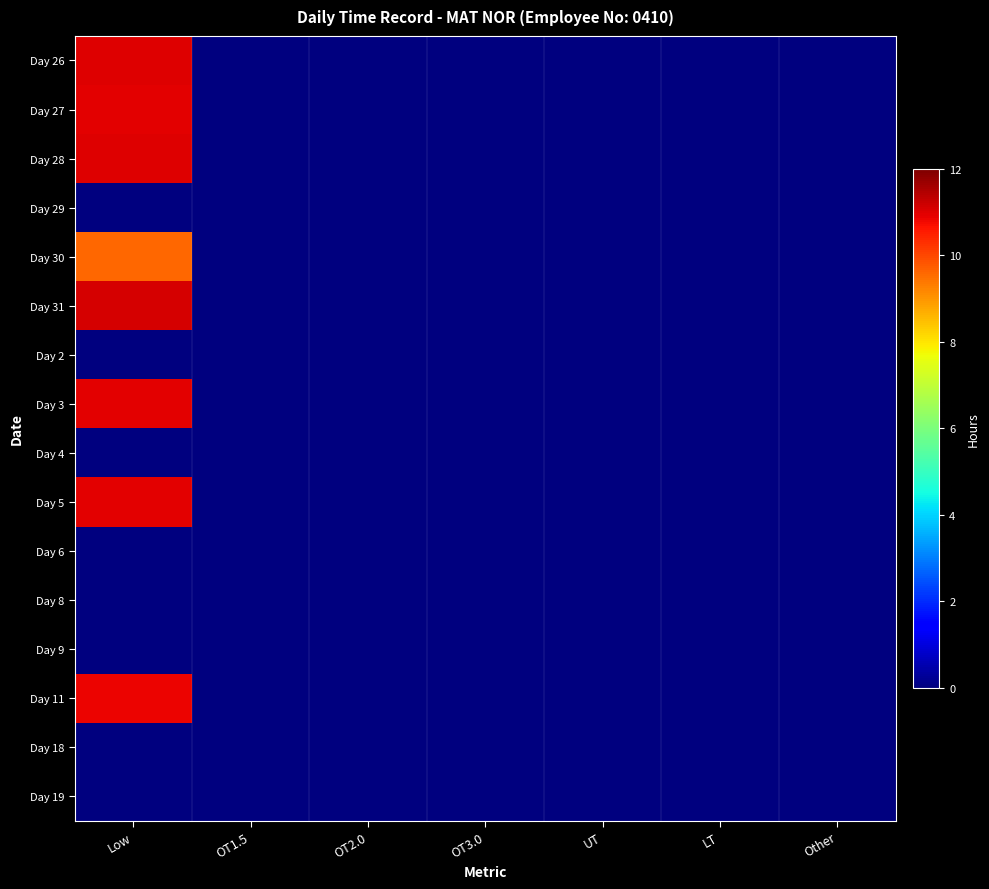

How many series are shown in this chart?

16